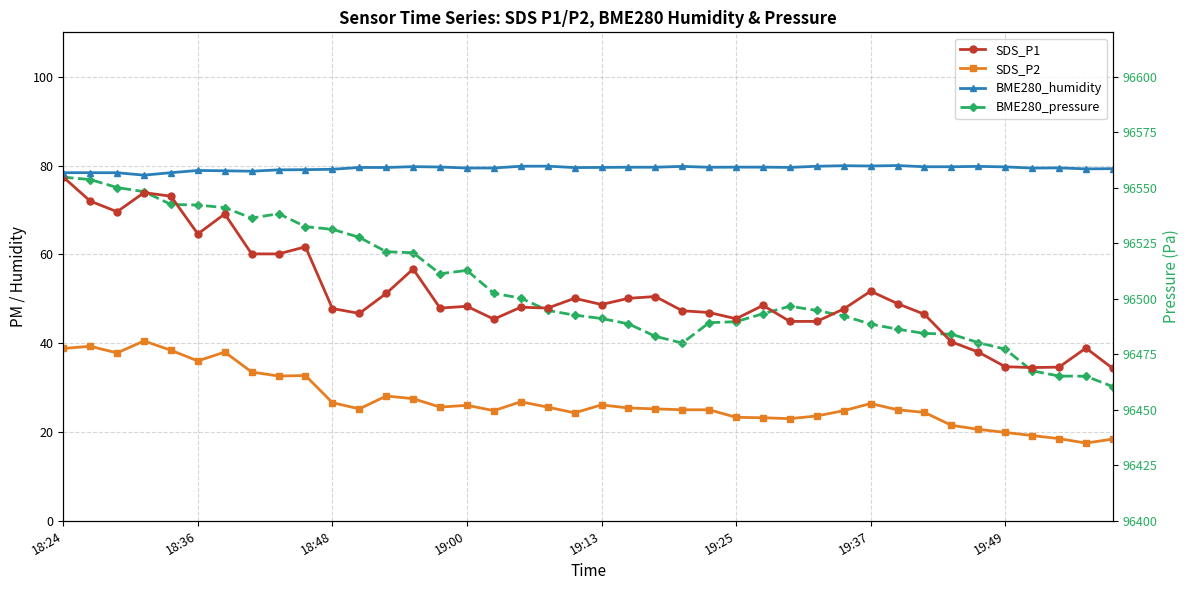

True or false: BME280_humidity and SDS_P1 cross at least once.

False